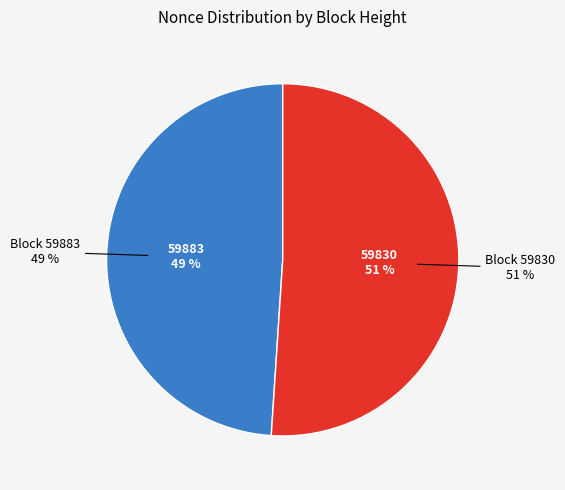

Combined, what portion of the pie is 59830 and 59883?

100.0%